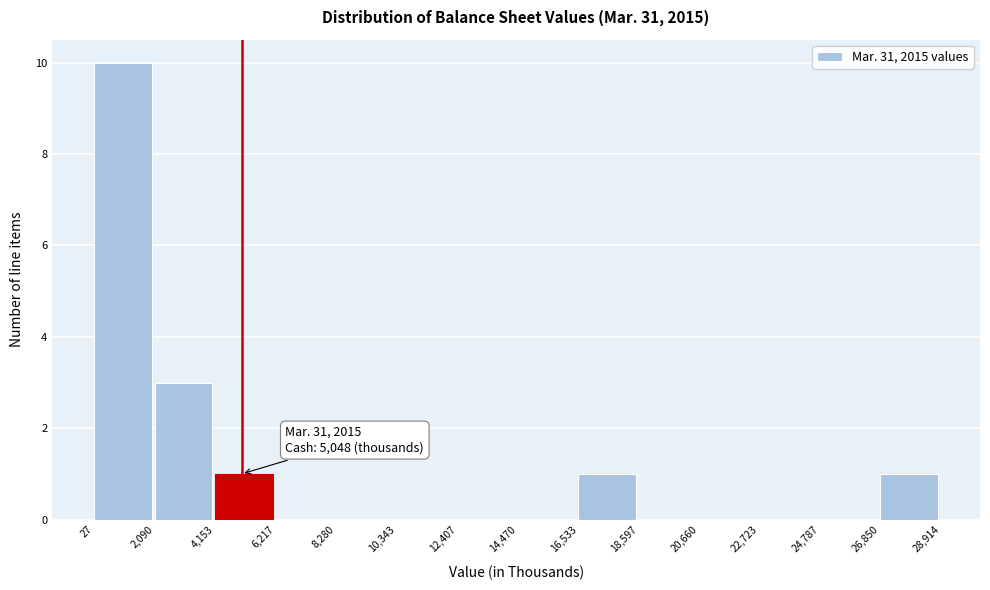

Which range on the x-axis has the tallest bar?

27 to 2,090